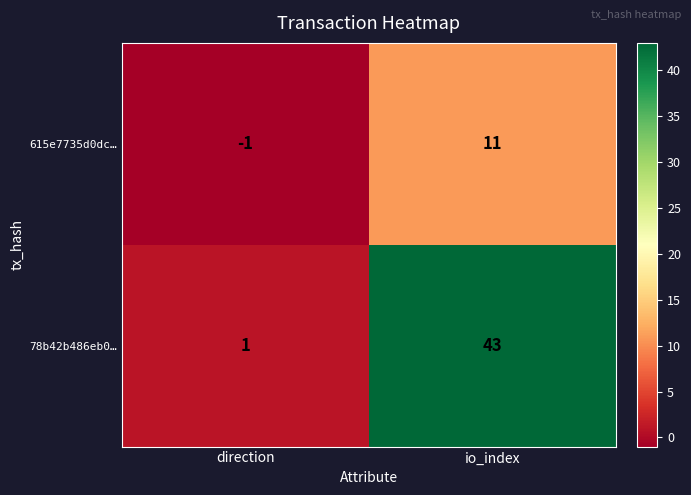

True or false: 615e7735d0dc… has a value of 0 at direction.

False